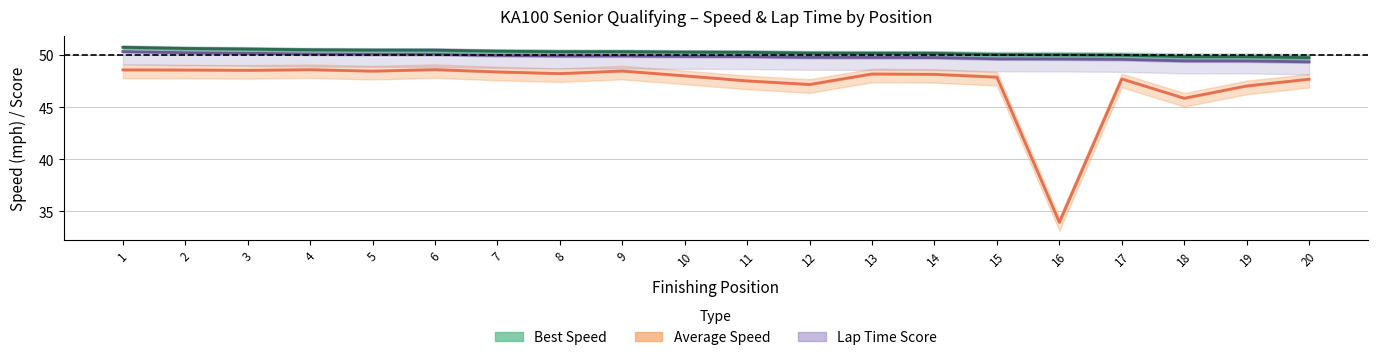

True or false: Average Speed has more than 2 interior local peaks.

True